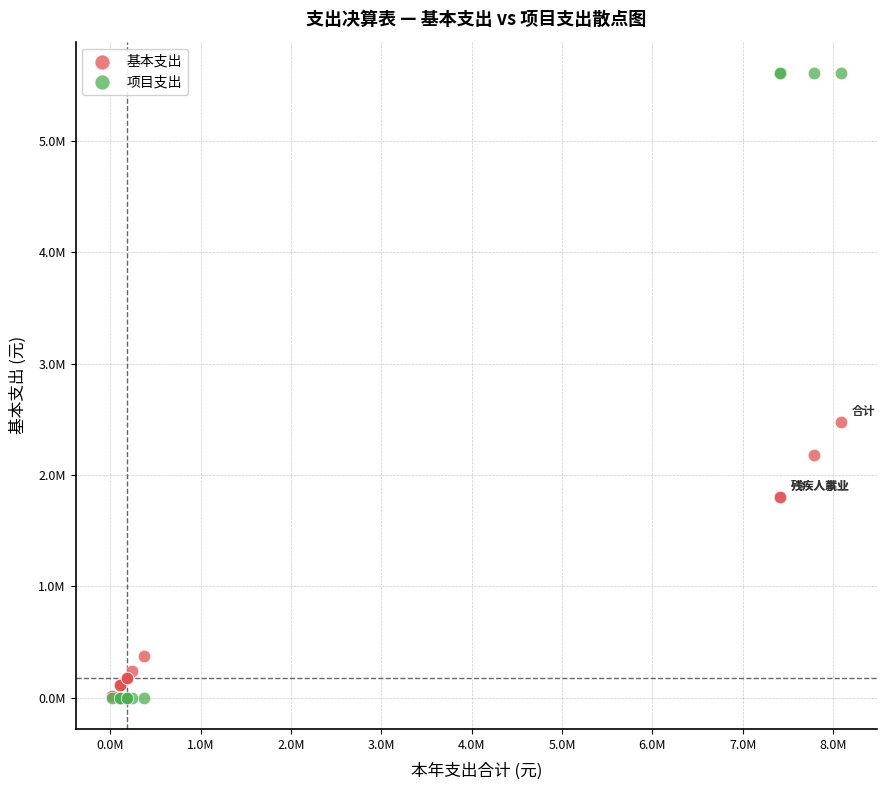

What are all the series names shown in the legend?

基本支出, 项目支出